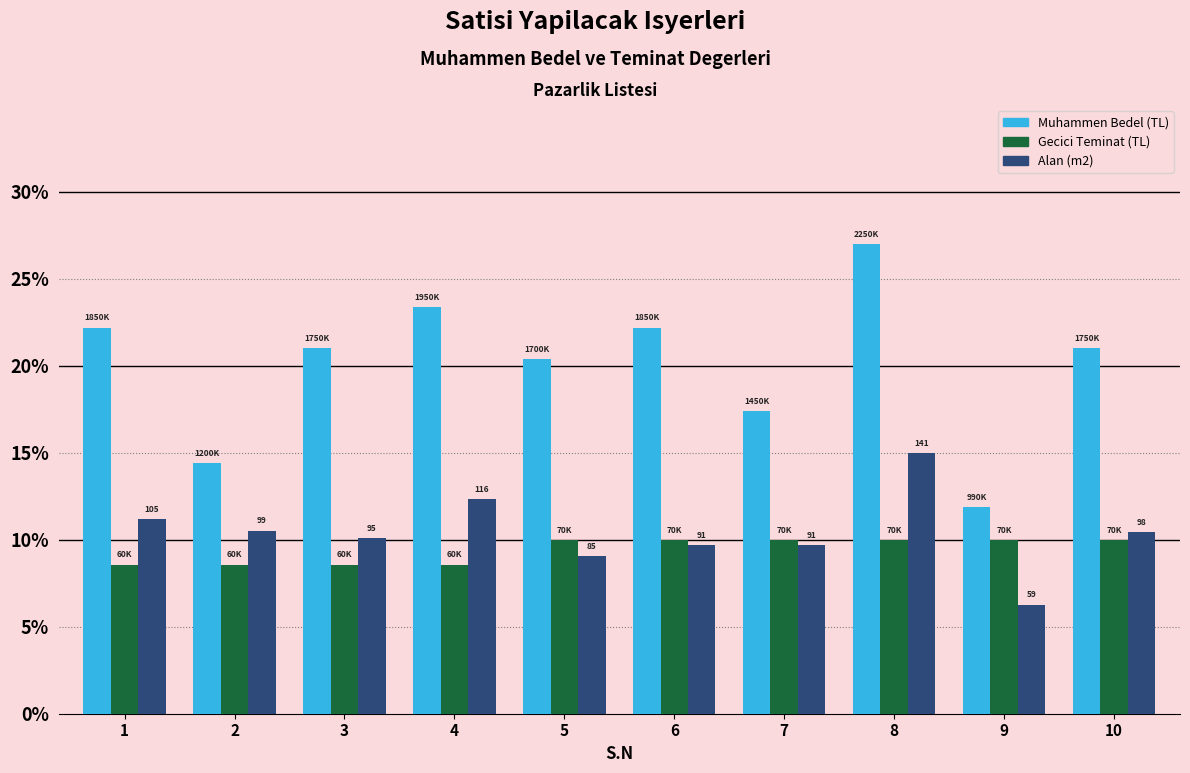

The value of Muhammen Bedel (TL) at 10 is 21.0. True or false?

True